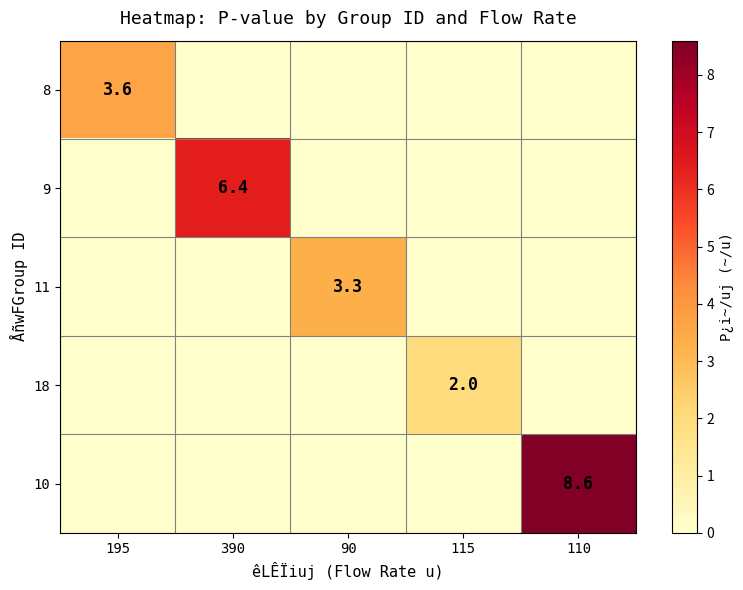

How many data points does each series have?

5